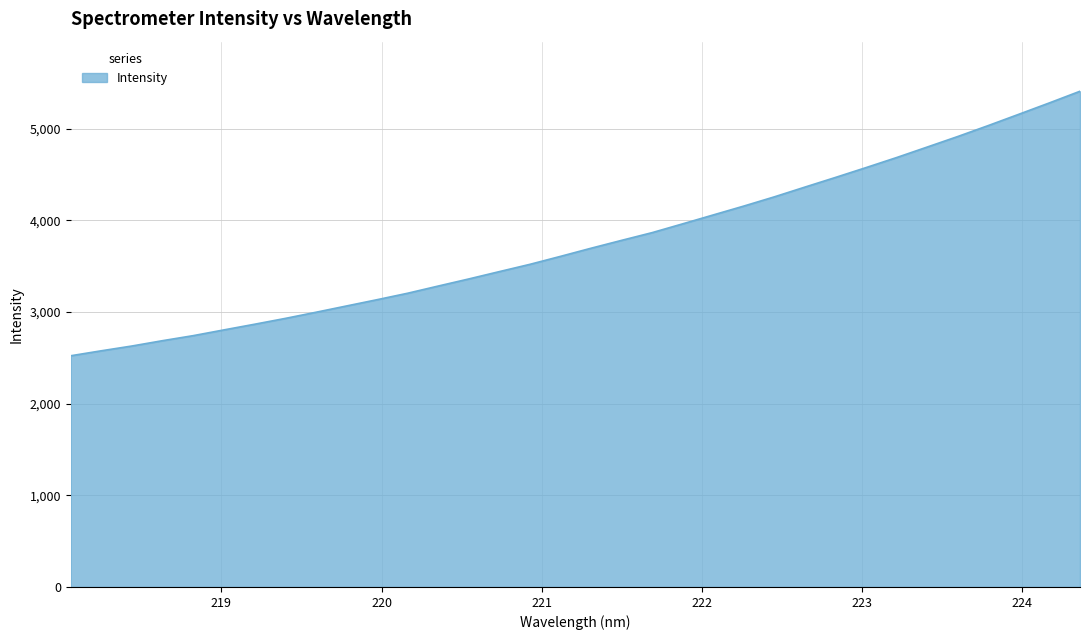

What is the greatest value displayed?

5408.5